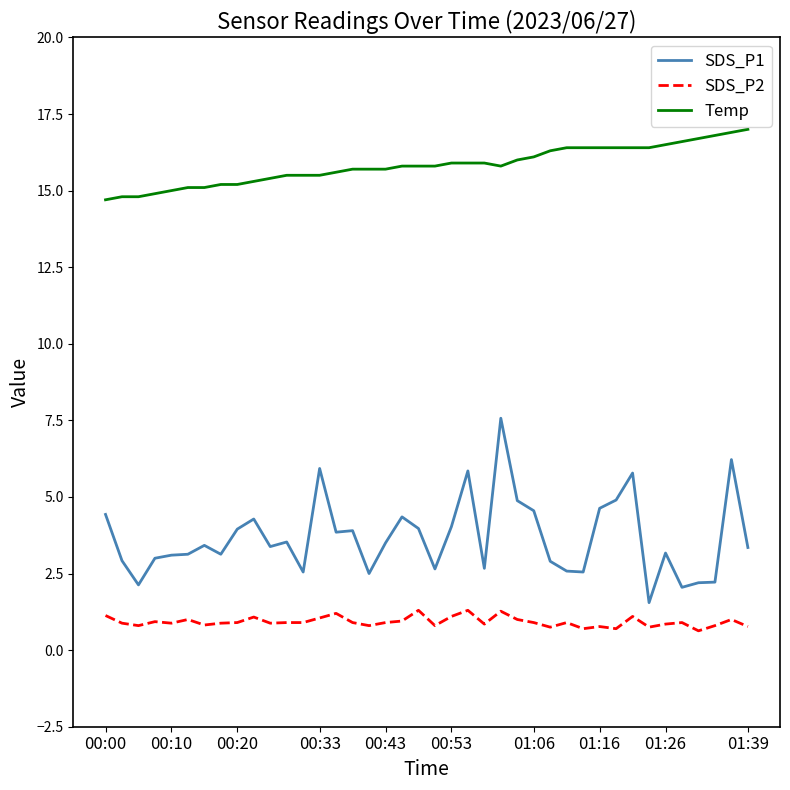

What is the lowest value of the Temp series?

14.7